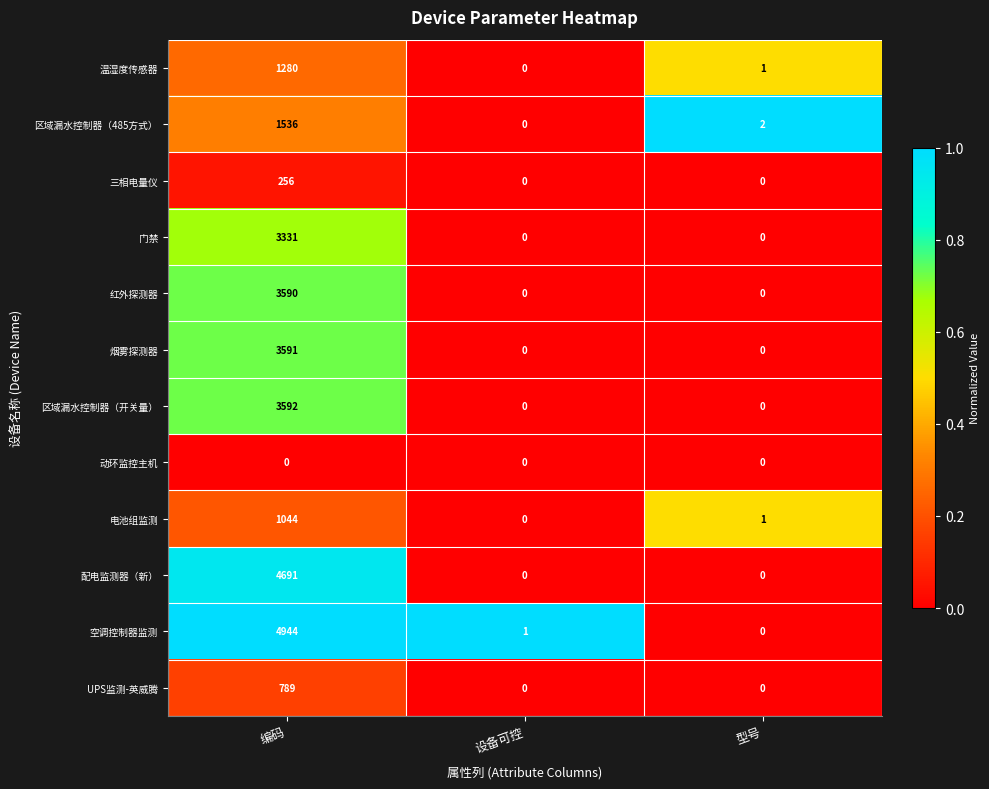

What is the maximum value shown in the chart?

4944